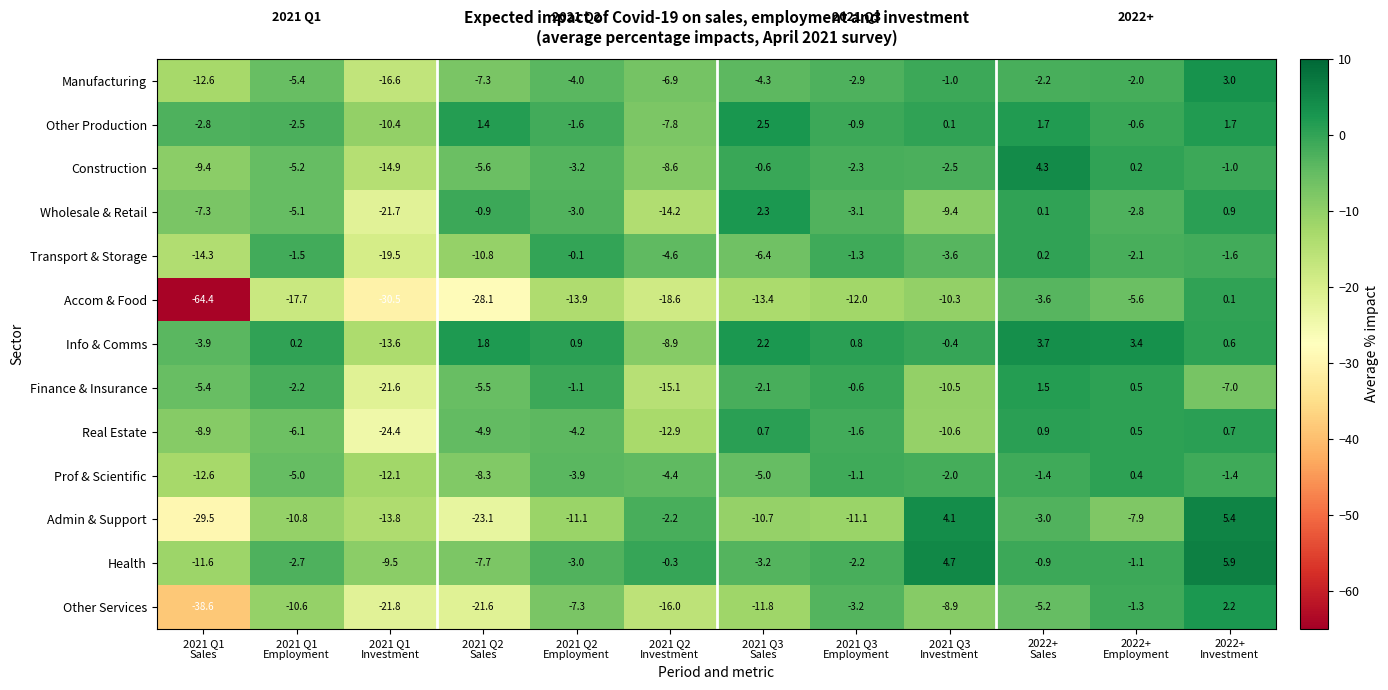

Rank the series by their maximum value, from lowest to highest.

Accom & Food, Transport & Storage, Prof & Scientific, Real Estate, Finance & Insurance, Other Services, Wholesale & Retail, Other Production, Manufacturing, Info & Comms, Construction, Admin & Support, Health